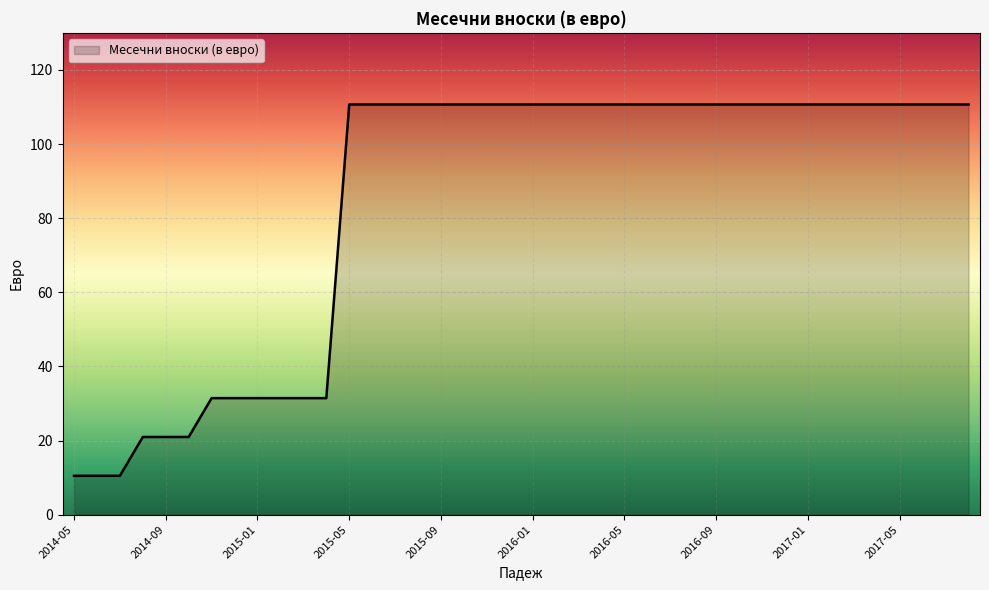

What is the smallest value displayed?

10.5